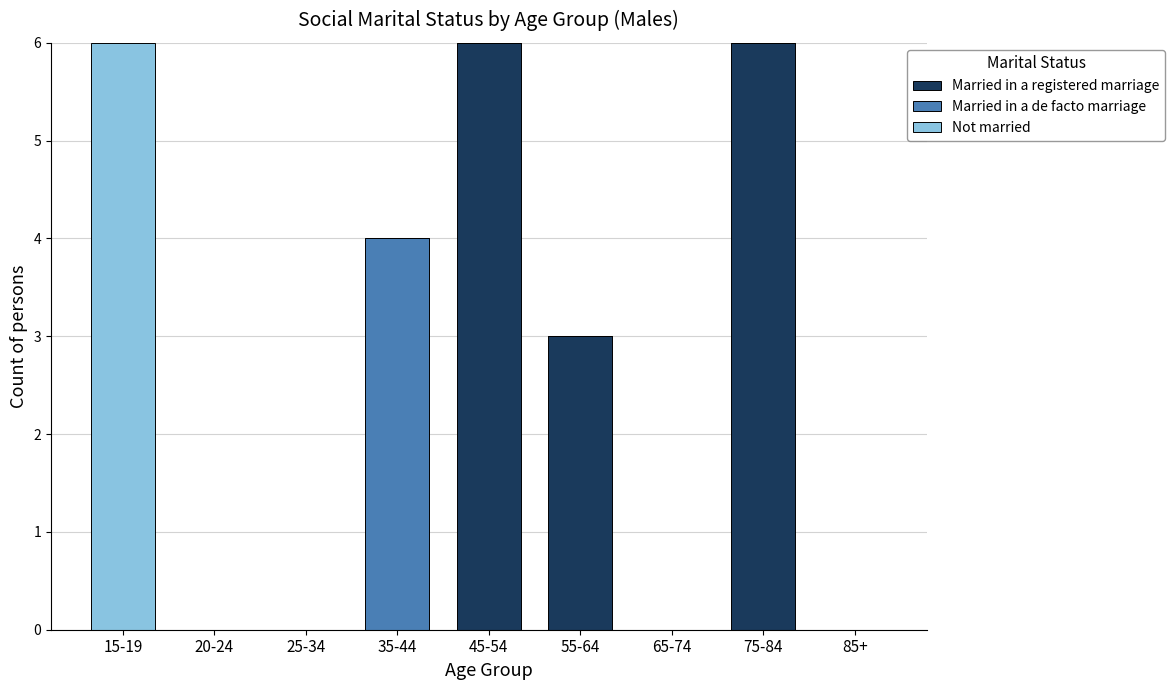

The value of Married in a registered marriage at 20-24 is 0. True or false?

True